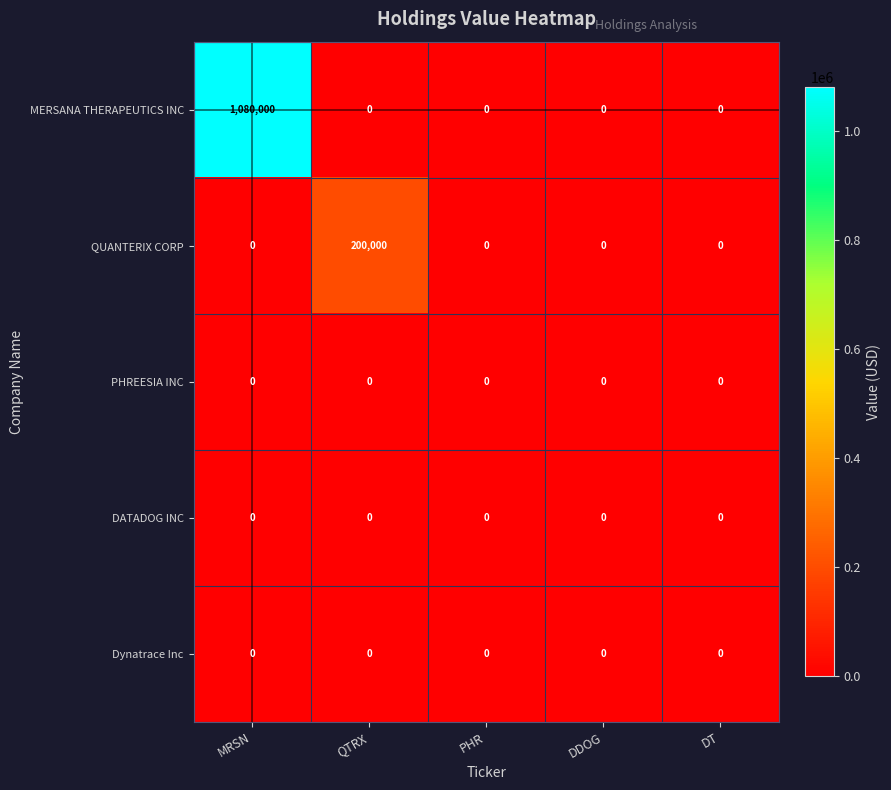

The value of MERSANA THERAPEUTICS INC at PHR is 0. True or false?

True